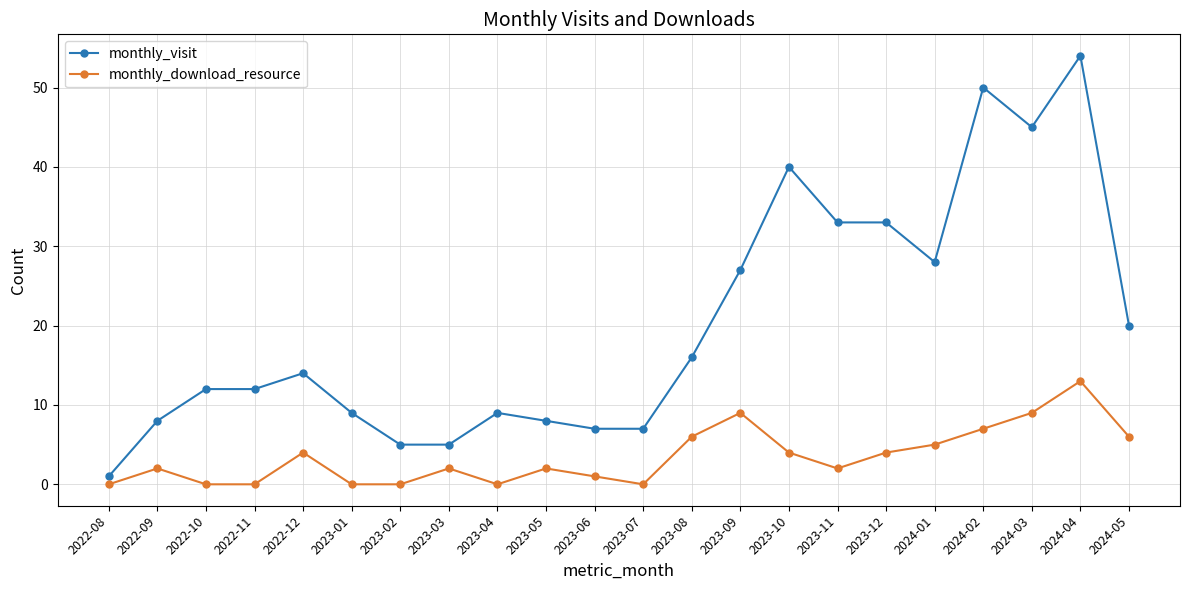

Rank the series by their maximum value, from lowest to highest.

monthly_download_resource, monthly_visit